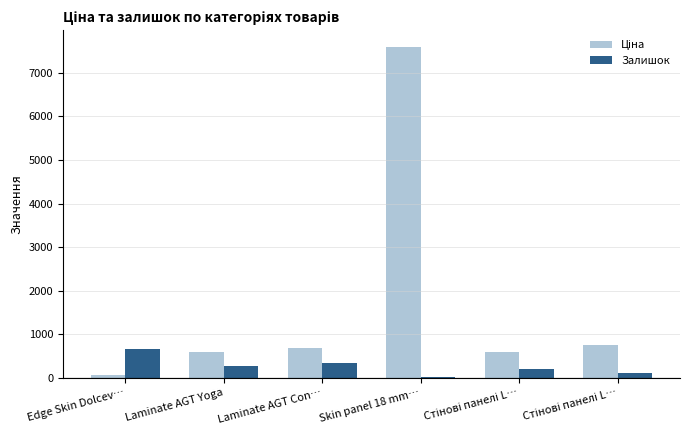

What is the total value across all series at Стінові панелі L…?

786.4